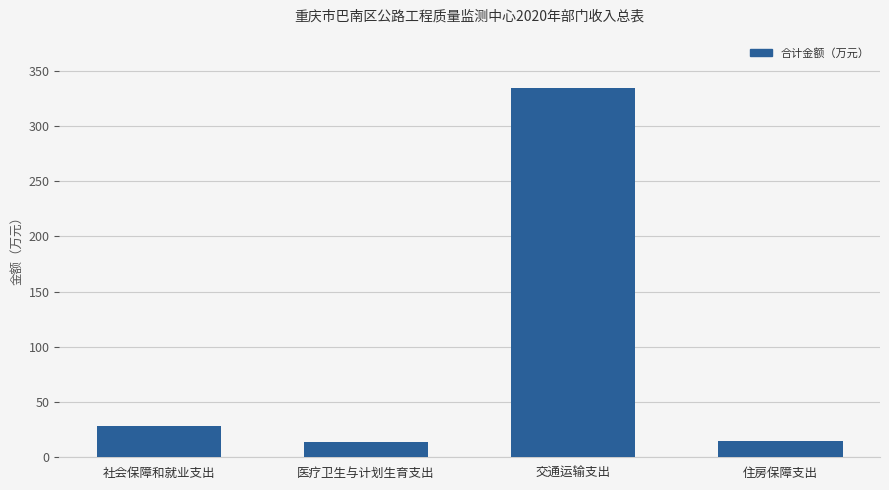

What is the ratio of the value at 交通运输支出 to the value at 社会保障和就业支出?

11.7